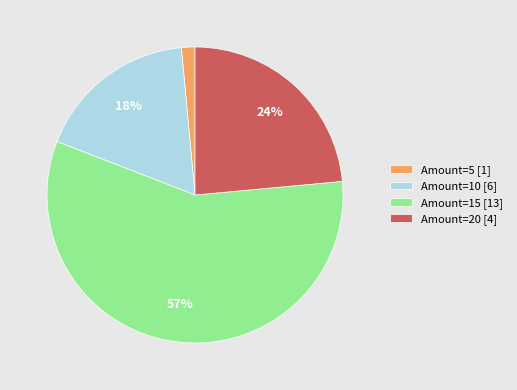

Combined, do Amount=20 [4] and Amount=10 [6] account for over 50%?

No